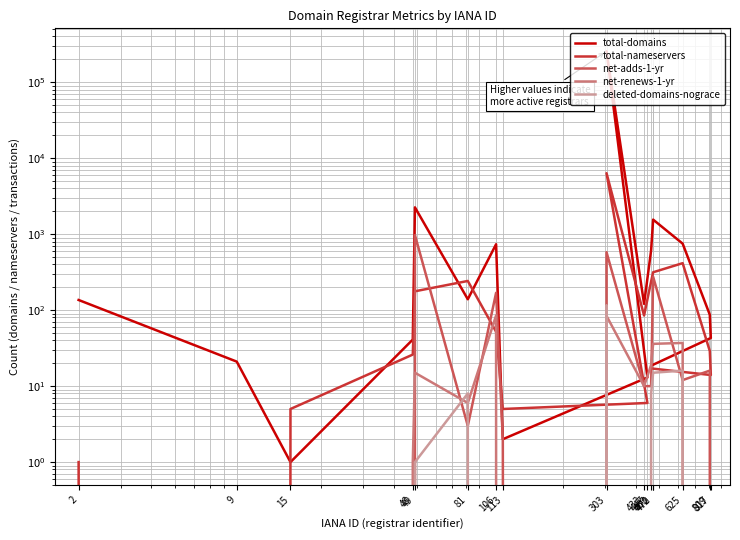

List the series in order of their peak value, highest first.

total-domains, total-nameservers, net-adds-1-yr, deleted-domains-nograce, net-renews-1-yr